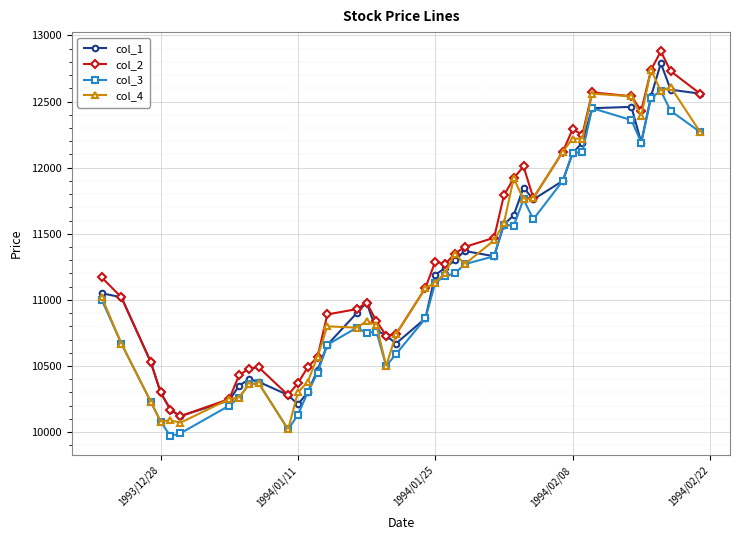

True or false: col_1 has more than 1 points higher than both neighbors.

True